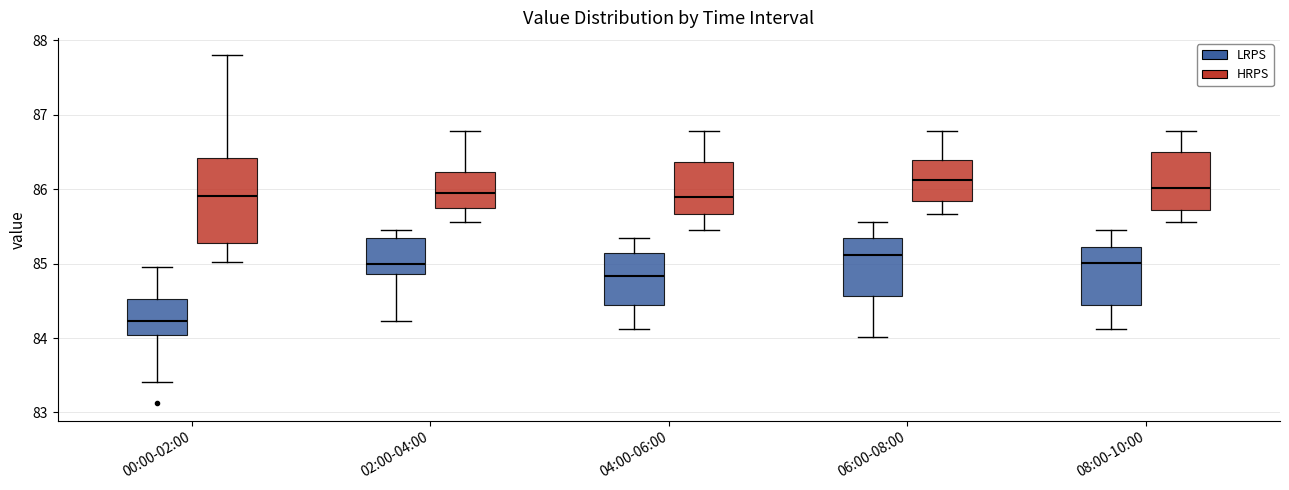

Reading left to right, transcribe this box plot: for each box, give where its median line is, the range the box spans, and where its two whiskers end, as read against the y-axis. The values are not printed on the chart, so give them approximately, as read against the axis.

00:00-02:00 (LRPS): median 84.2, box 84.0 to 84.5, whiskers 83.4 to 85.0
00:00-02:00 (HRPS): median 85.9, box 85.3 to 86.4, whiskers 85.0 to 87.8
02:00-04:00 (LRPS): median 85.0, box 84.9 to 85.3, whiskers 84.2 to 85.5
02:00-04:00 (HRPS): median 86.0, box 85.8 to 86.2, whiskers 85.6 to 86.8
04:00-06:00 (LRPS): median 84.8, box 84.5 to 85.1, whiskers 84.1 to 85.3
04:00-06:00 (HRPS): median 85.9, box 85.7 to 86.4, whiskers 85.5 to 86.8
06:00-08:00 (LRPS): median 85.1, box 84.6 to 85.3, whiskers 84.0 to 85.6
06:00-08:00 (HRPS): median 86.1, box 85.8 to 86.4, whiskers 85.7 to 86.8
08:00-10:00 (LRPS): median 85.0, box 84.5 to 85.2, whiskers 84.1 to 85.5
08:00-10:00 (HRPS): median 86.0, box 85.7 to 86.5, whiskers 85.6 to 86.8